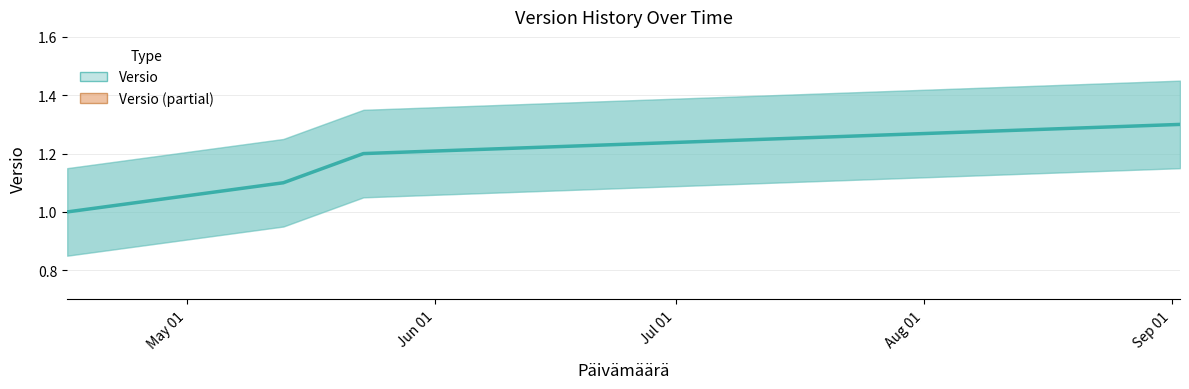

Which has a higher value, Jun 01 or Aug 01?

Aug 01